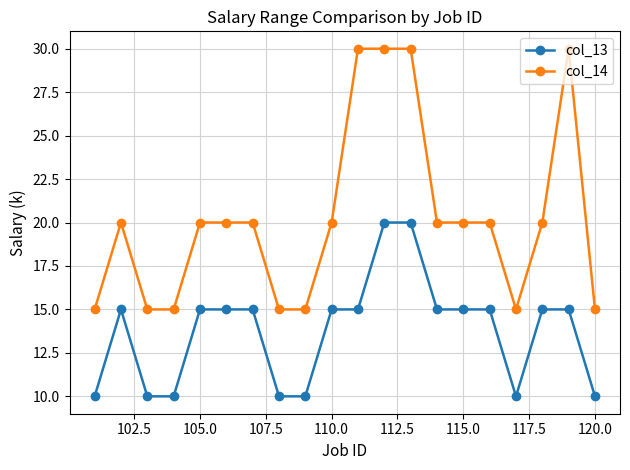

What is the value of the col_13 point at the 4th from the left?

10